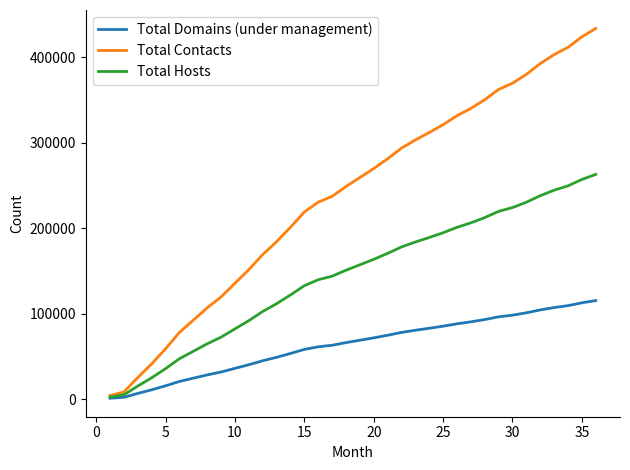

What is the highest value of the Total Domains (under management) series?

115360.1